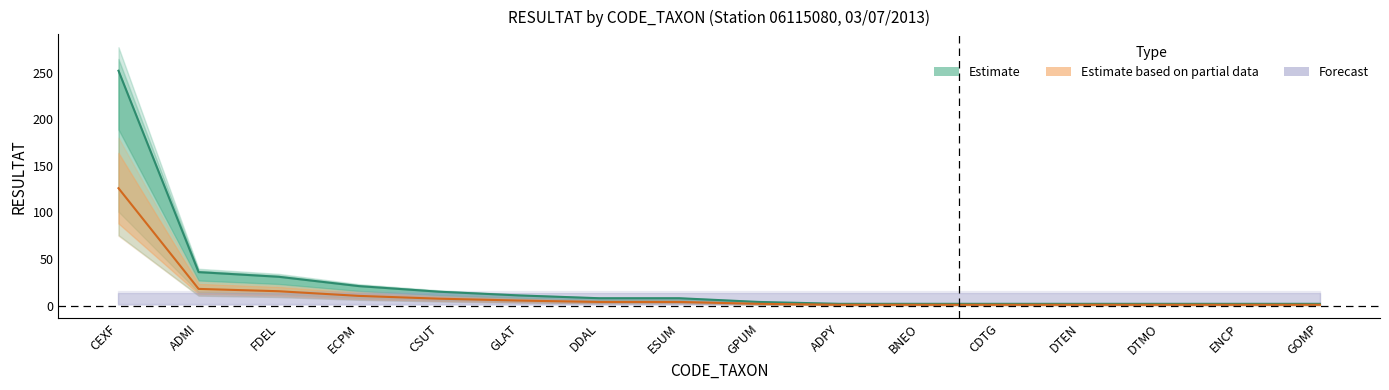

The value of Mid taxa at CEXF is 11. True or false?

True